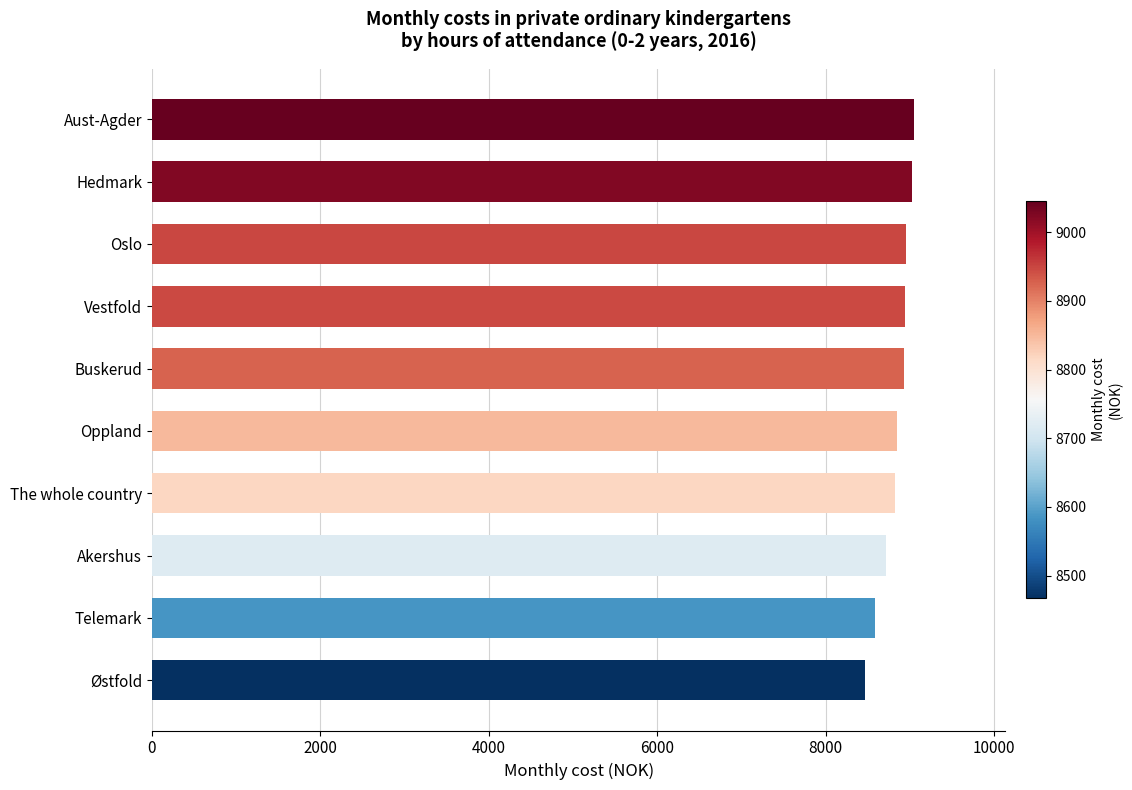

Approximately how many times larger is the value at Buskerud compared to Oppland?

1.0